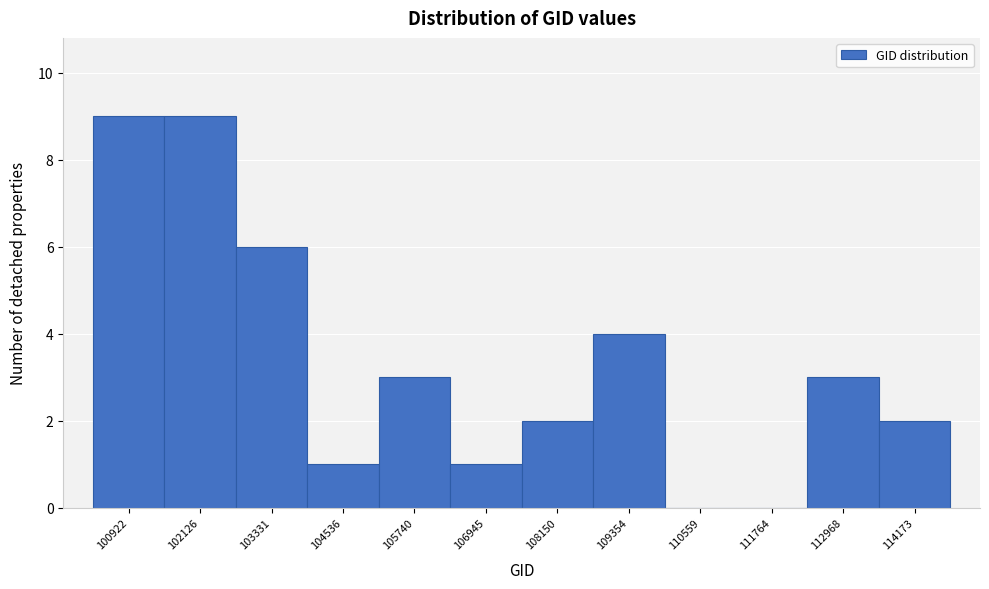

Reading right to left, list all the values displayed in this chart.

114173=2	112968=3	111764=0	110559=0	109354=4	108150=2	106945=1	105740=3	104536=1	103331=6	102126=9	100922=9